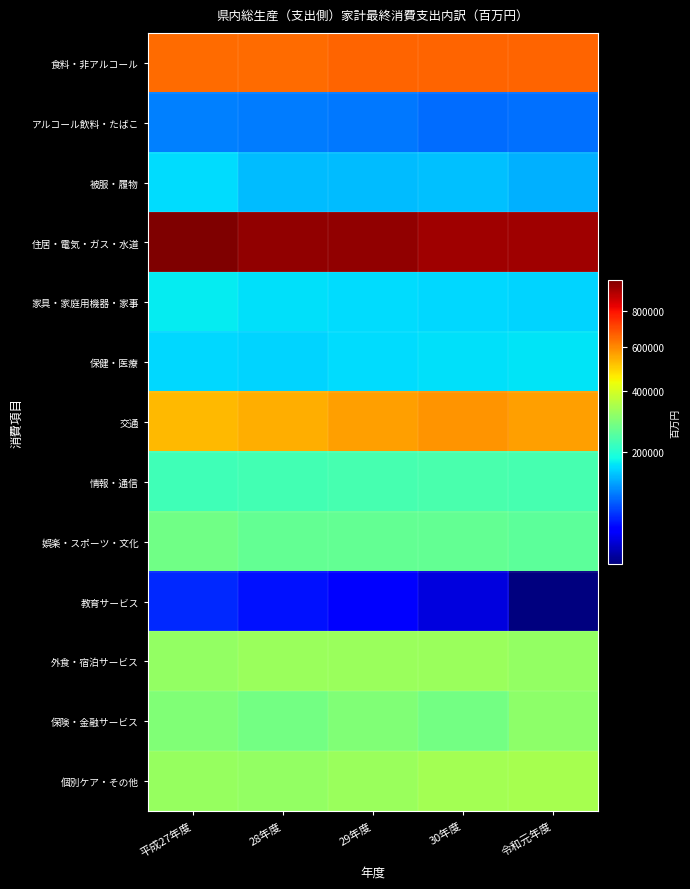

Which series has the largest total across all categories?

住居・電気・ガス・水道